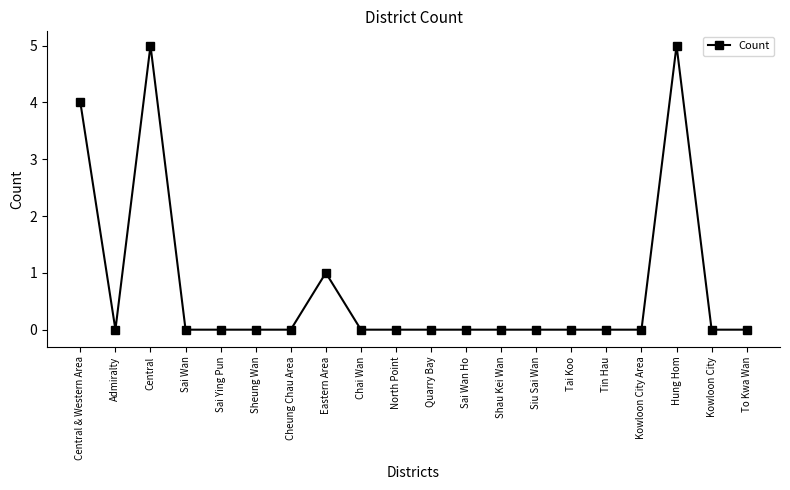

Is this an area chart (filled region under the line)?

No